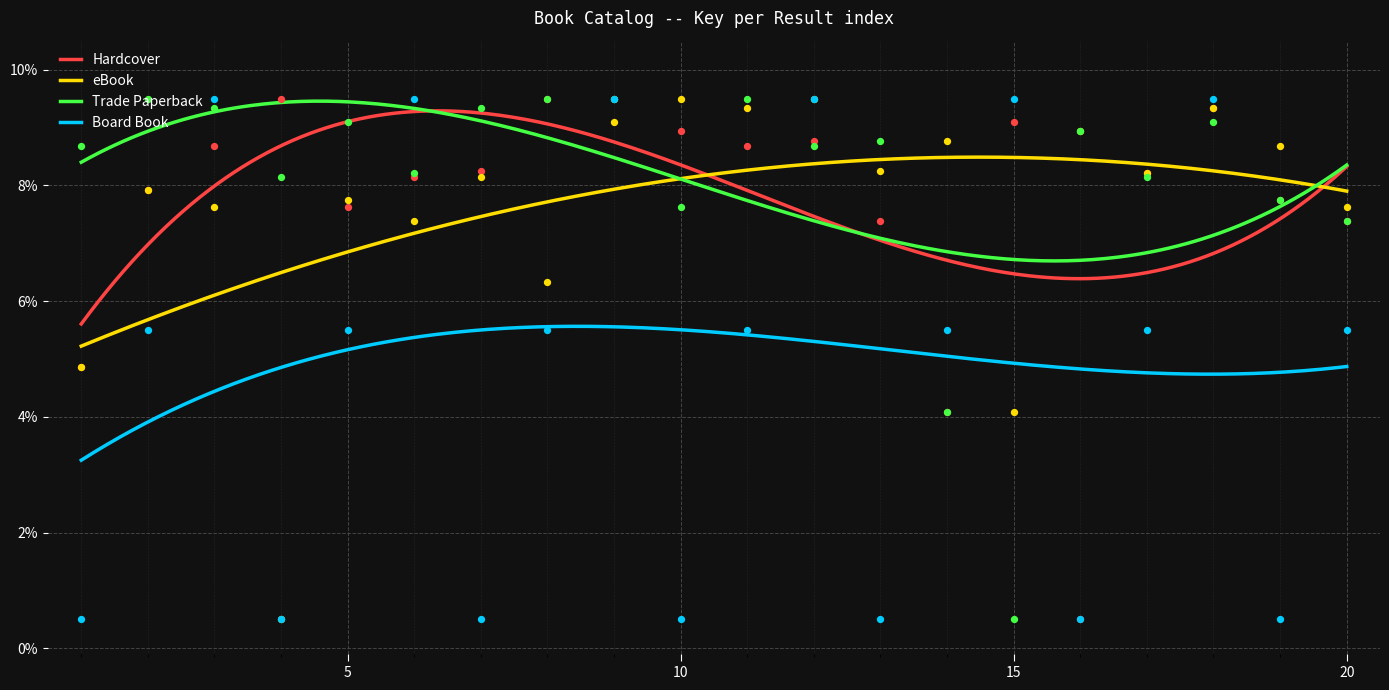

At which category is the sum across all series the highest?

9